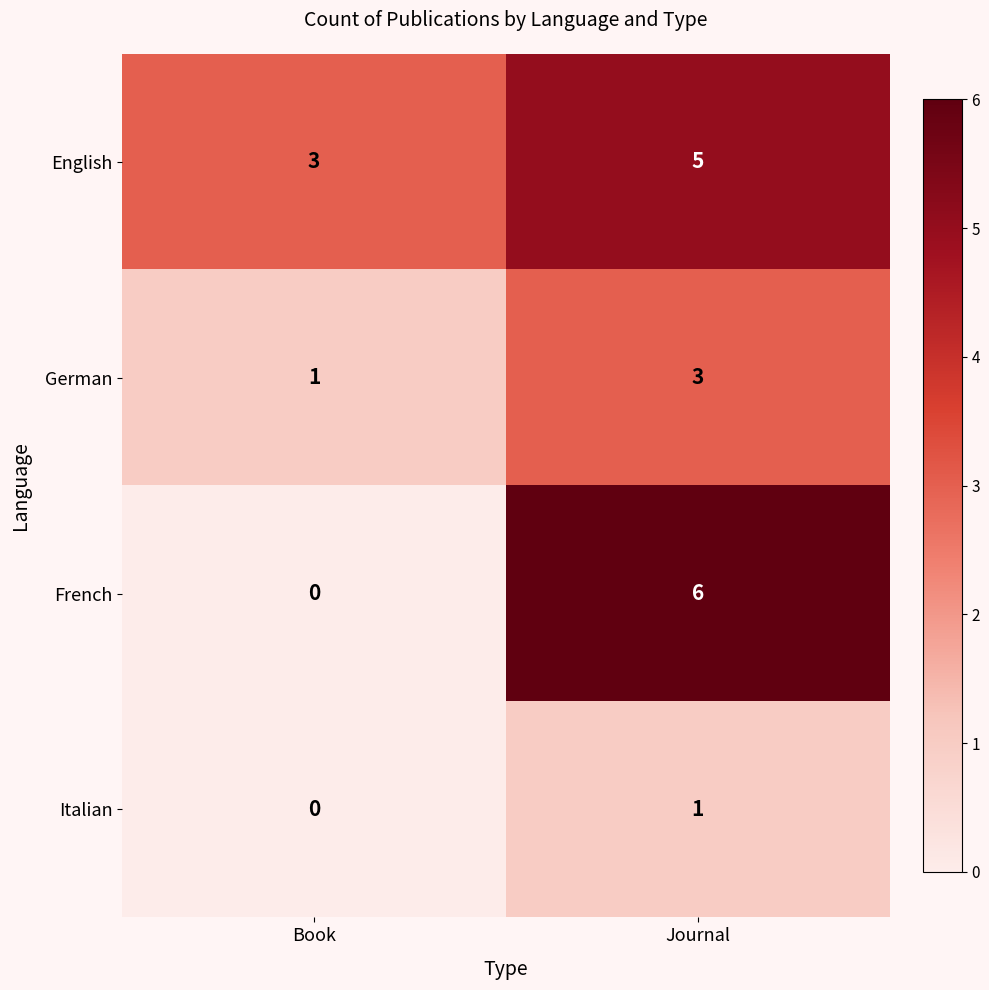

What is the average value of the French series?

3